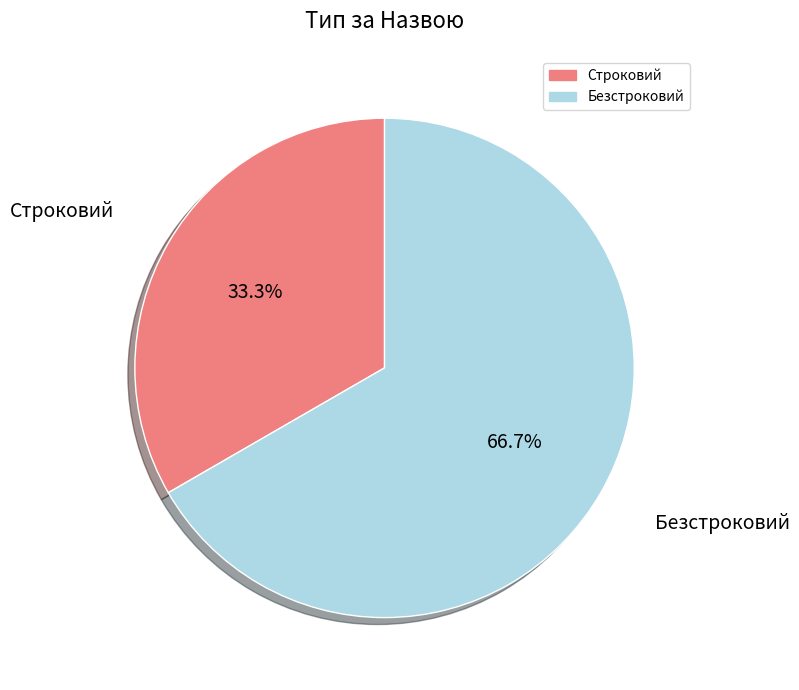

Does any single category account for the majority?

Yes